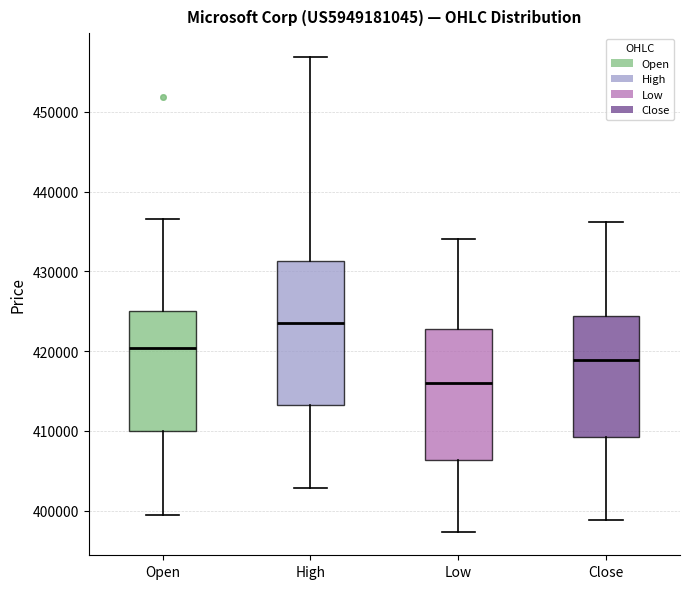

Where does the median line of the box for Open sit on the y-axis? The values are not printed on the chart, so give them approximately, as read against the axis.

420000